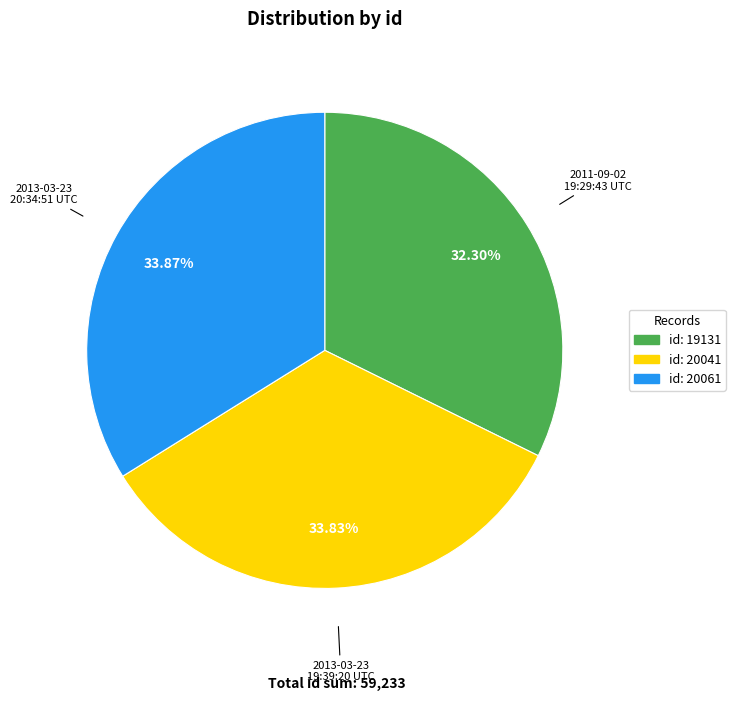

Is there any slice that represents more than half of the pie?

No